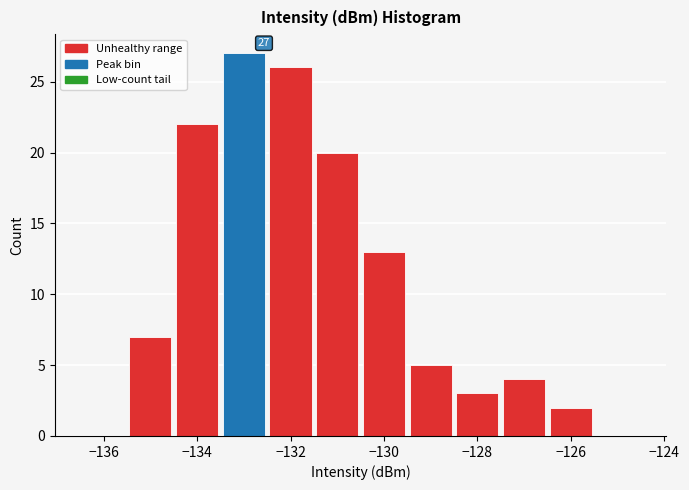

Over which range of the x-axis is the bar tallest?

-133.5 to -132.5